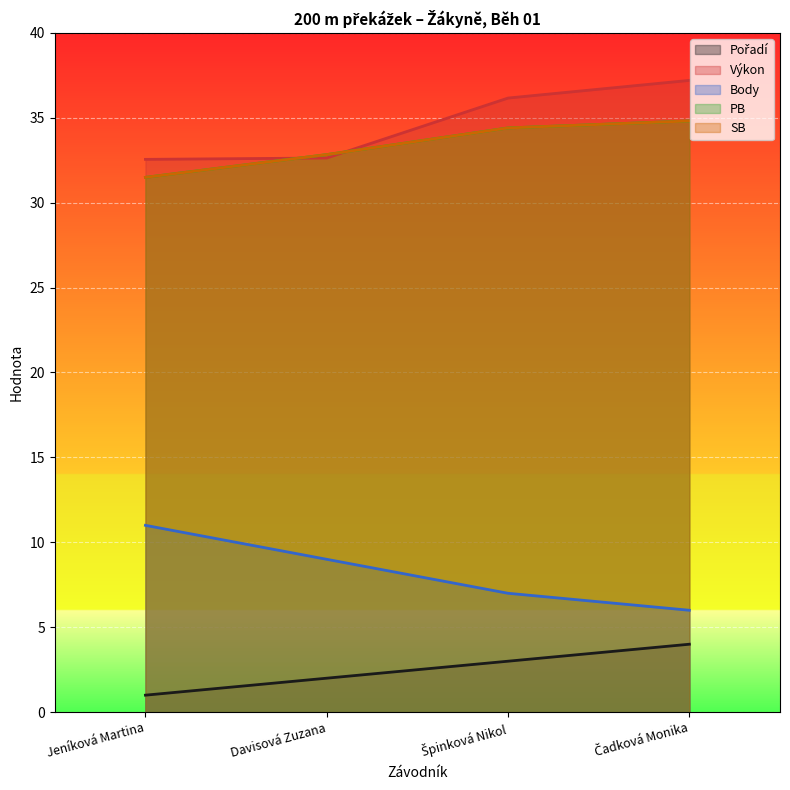

At which category does the chart reach its peak across all series?

Čadková Monika